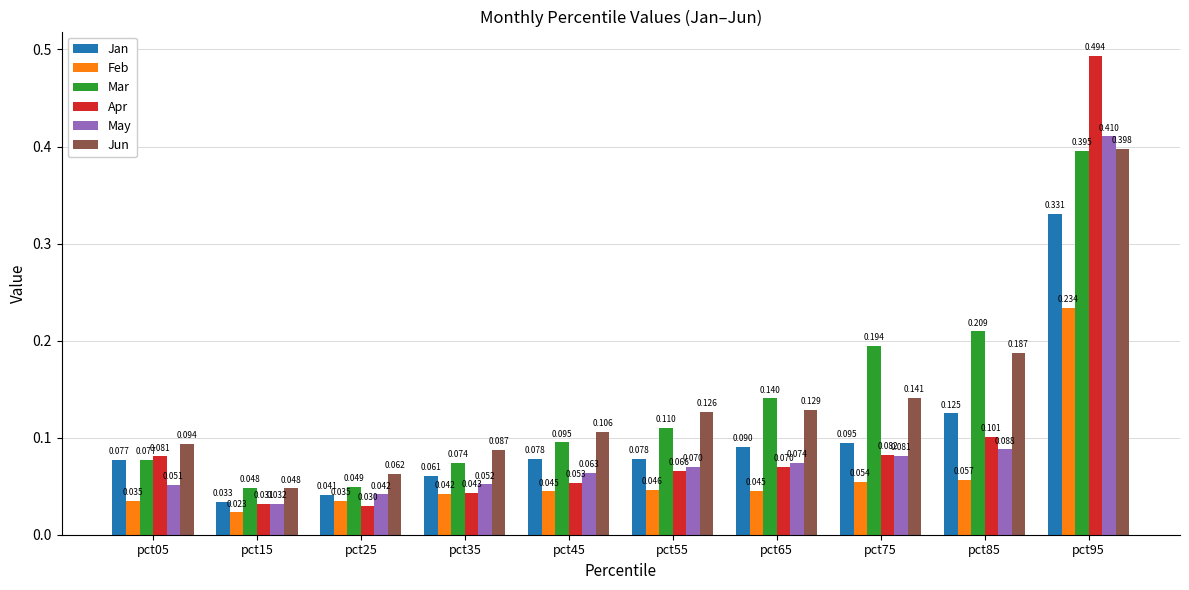

At which category is the sum across all series the highest?

pct95